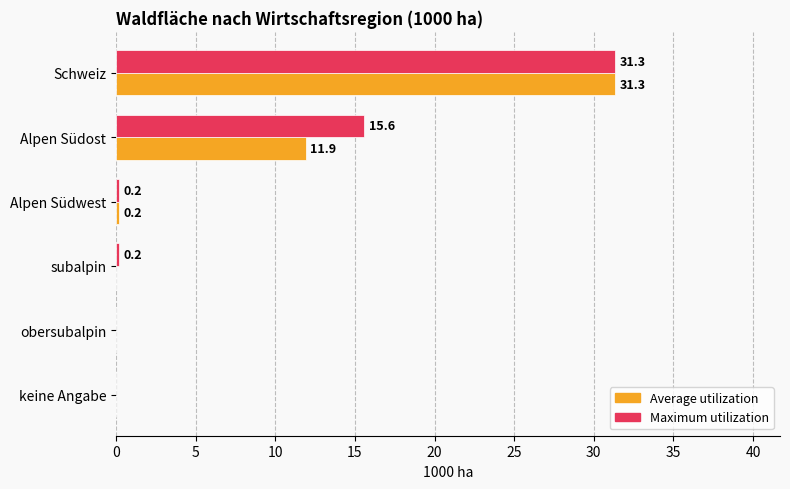

Which category has the highest value across all series?

Schweiz